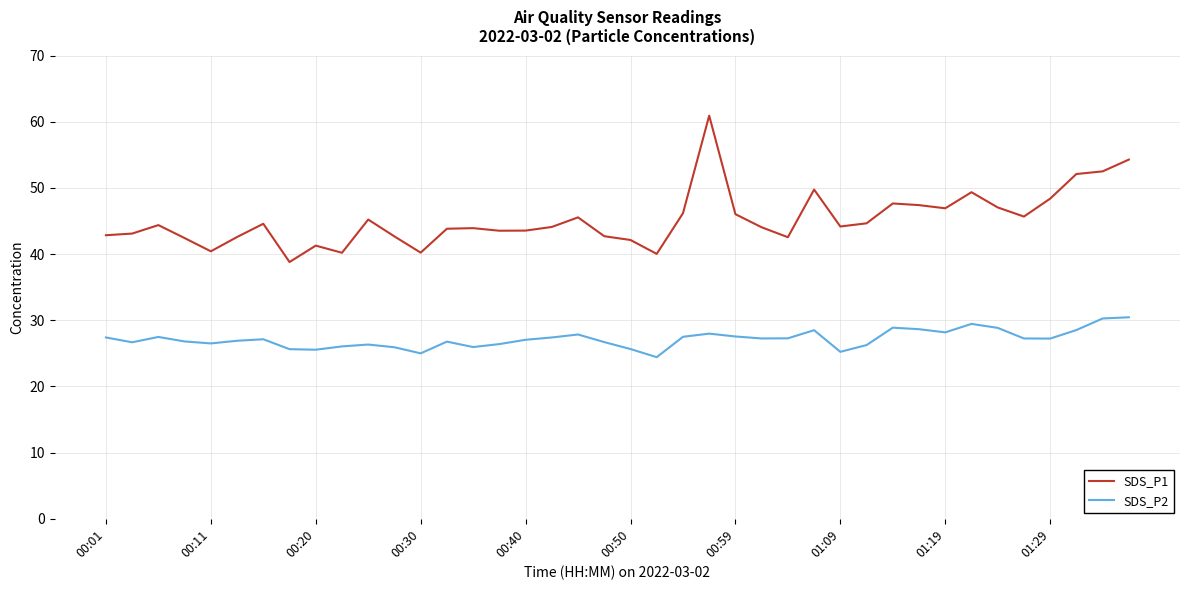

Which series has the largest total across all categories?

SDS_P1